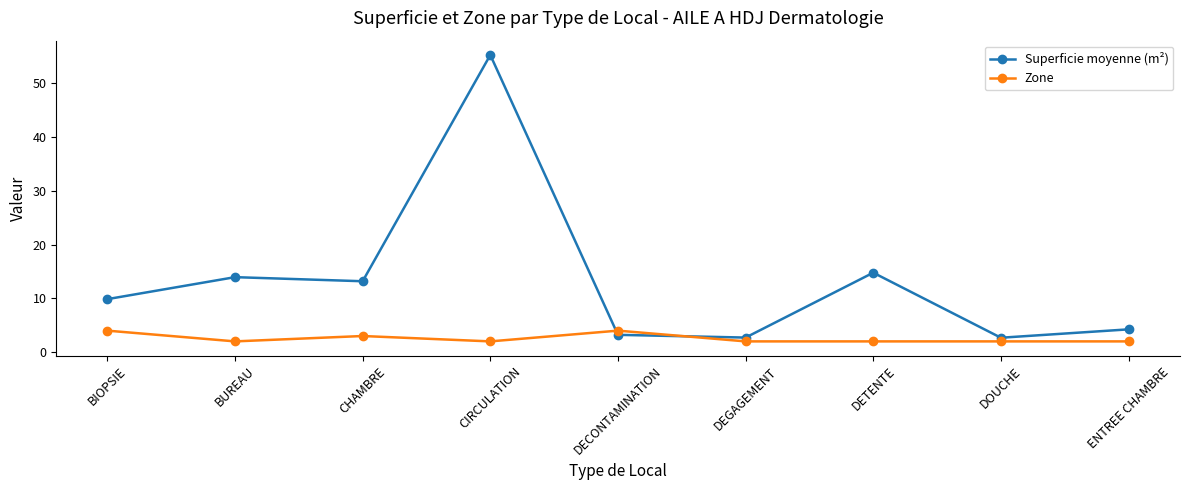

Which series has the widest spread of values?

Superficie moyenne (m²)